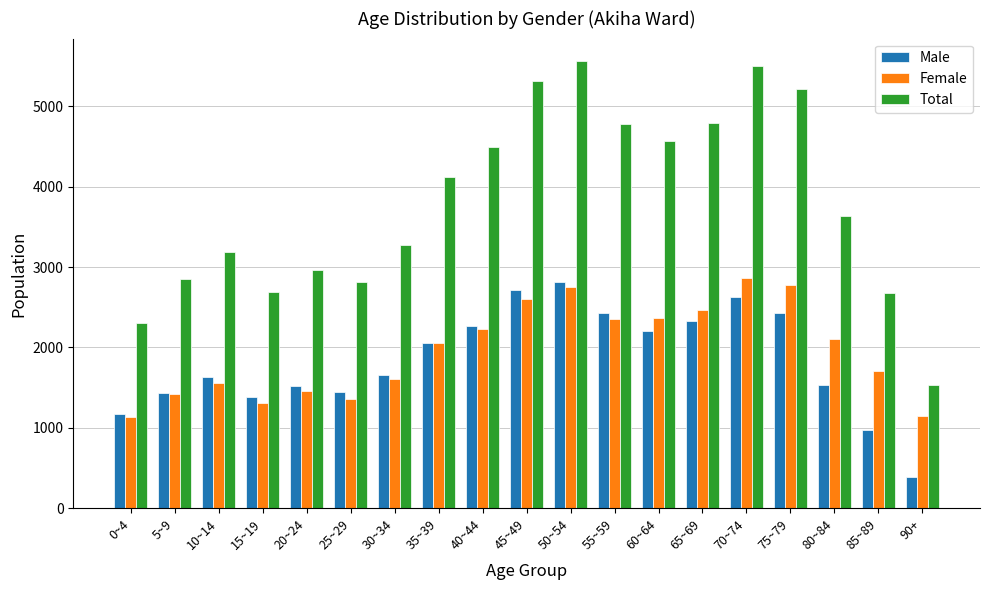

What is the value of the Total bar at the 14th from the left?

4796